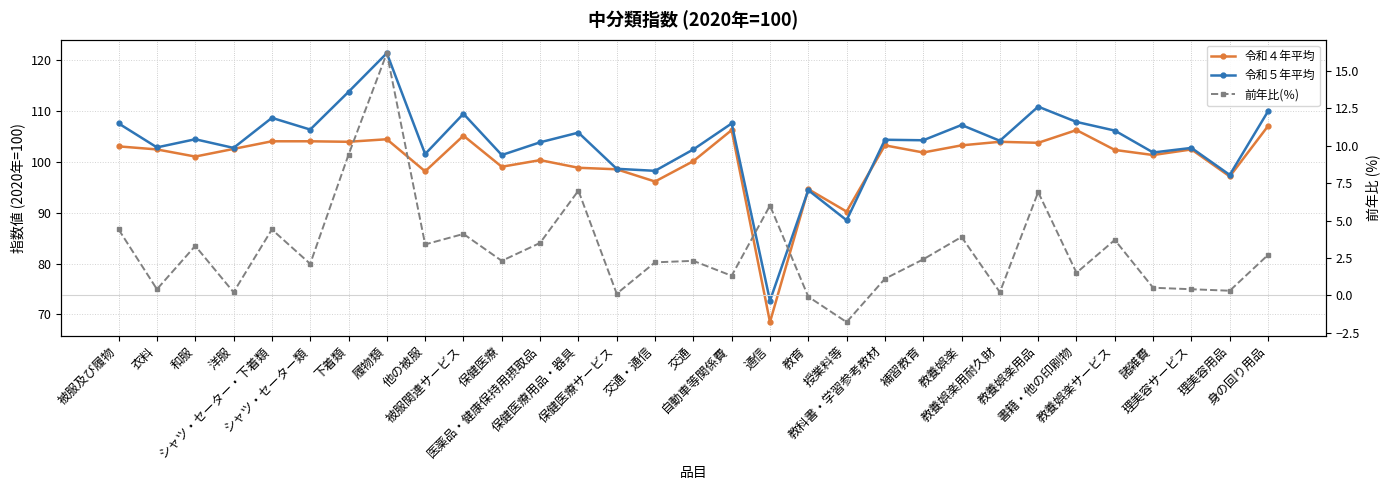

What are all the series names shown in the legend?

令和４年平均, 令和５年平均, 前年比(％)